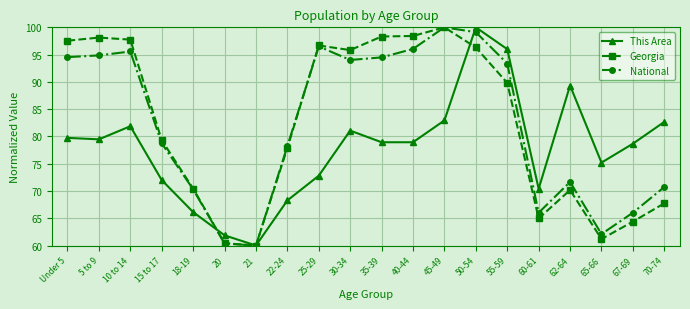

Between 10 to 14 and 15 to 17, which series saw the biggest shift?

Georgia